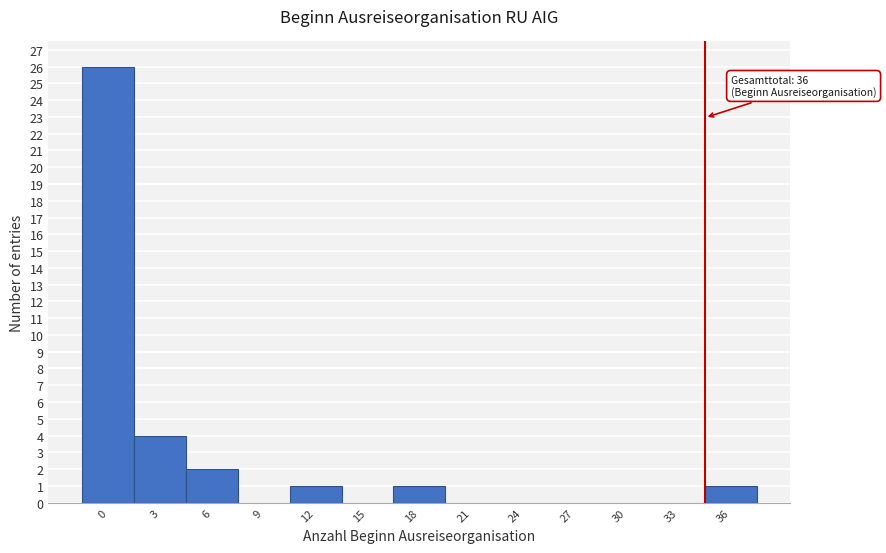

Between 33 and 6, which is larger?

6